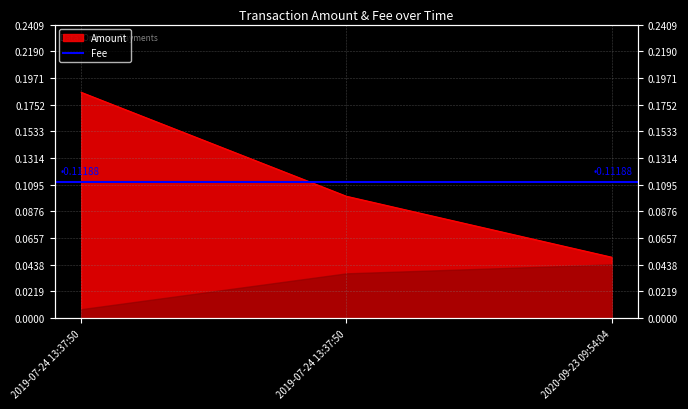

What is the change in value from 2019-07-24 13:37:50 to 2020-09-23 09:54:04?

-0.1